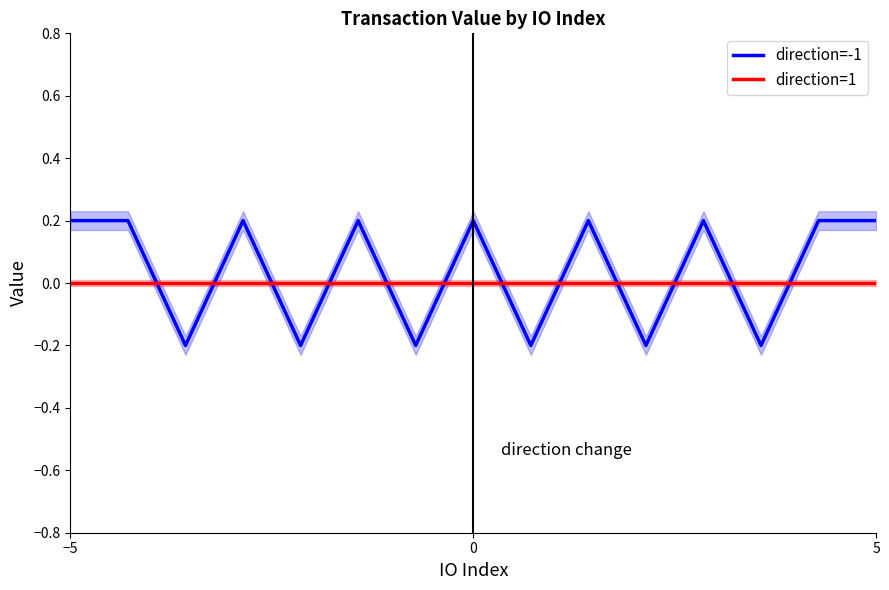

Is it true that direction=-1 equals 0.3 at −5?

False